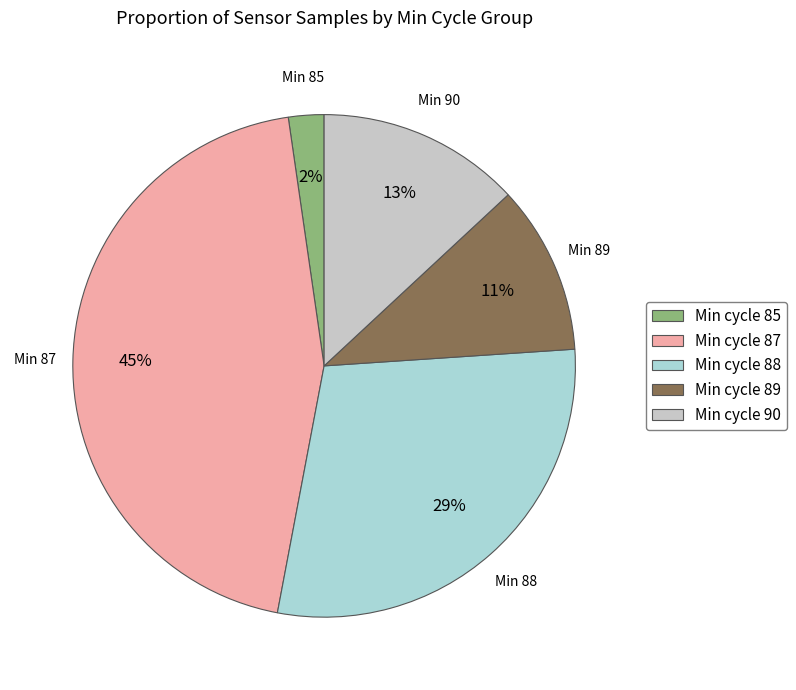

How many slices are in this pie chart?

5